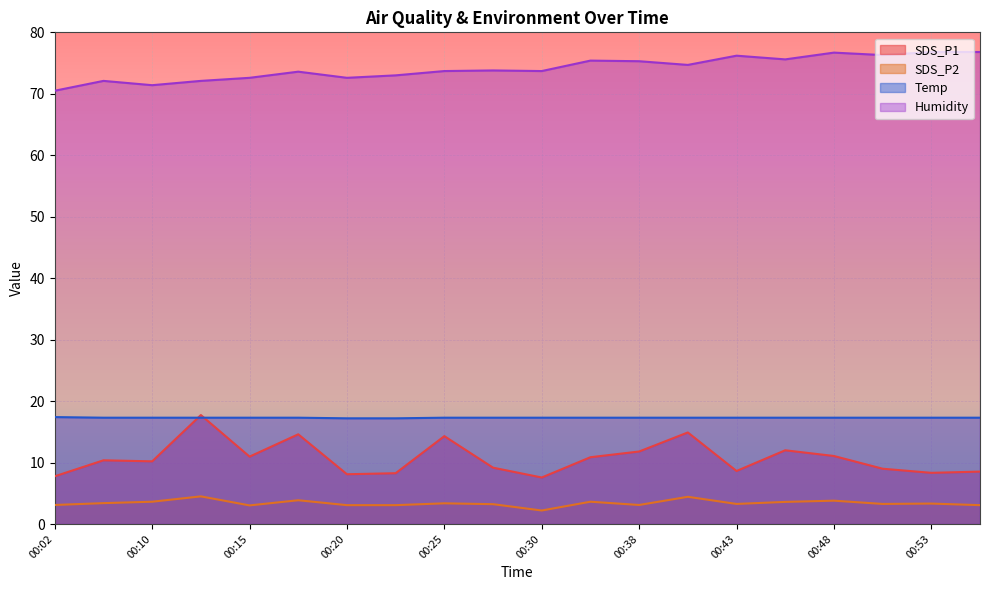

What is the difference between the maximum and minimum values in the SDS_P2 series?

2.3